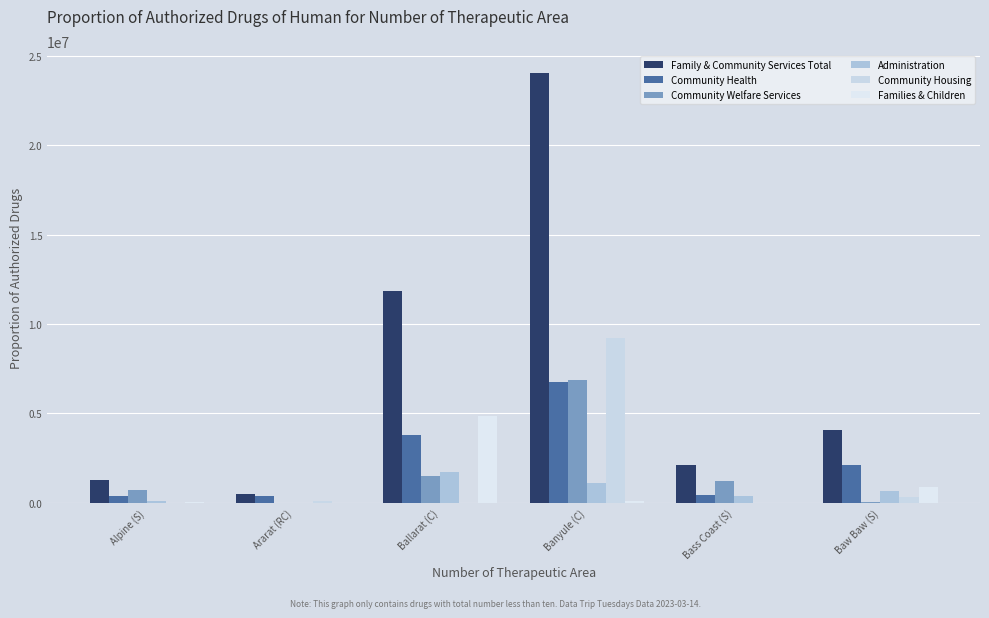

At Bass Coast (S), list the series in order from largest to smallest.

Family & Community Services Total, Community Welfare Services, Community Health, Administration, Community Housing, Families & Children